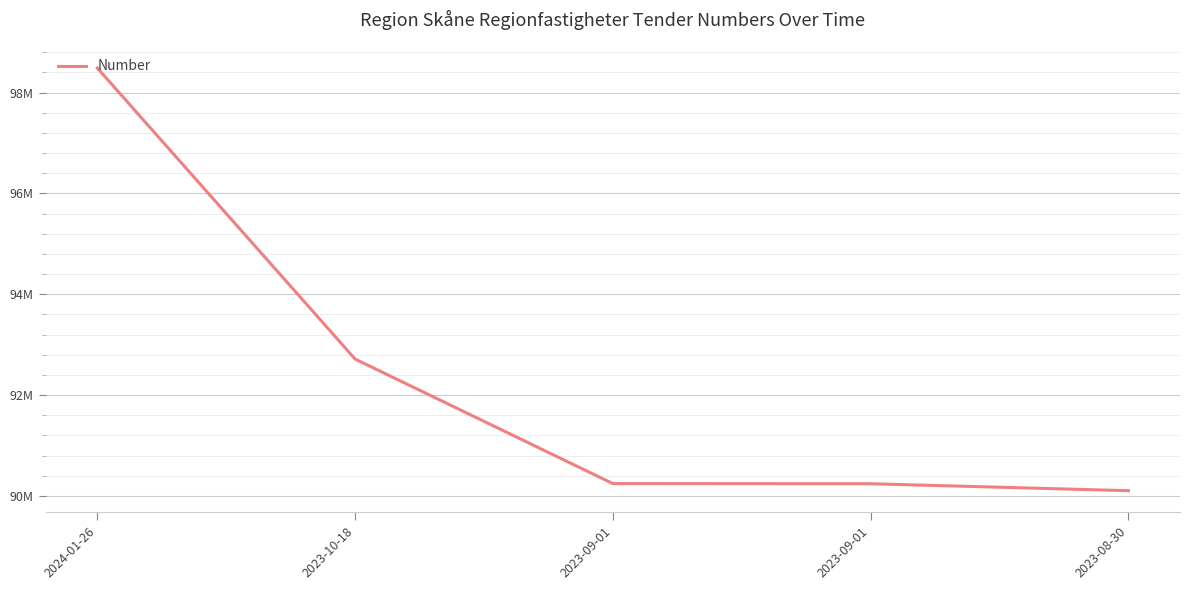

Reading left to right, list all the values displayed in this chart.

98485407	92713931	90244258	90241293	90103571